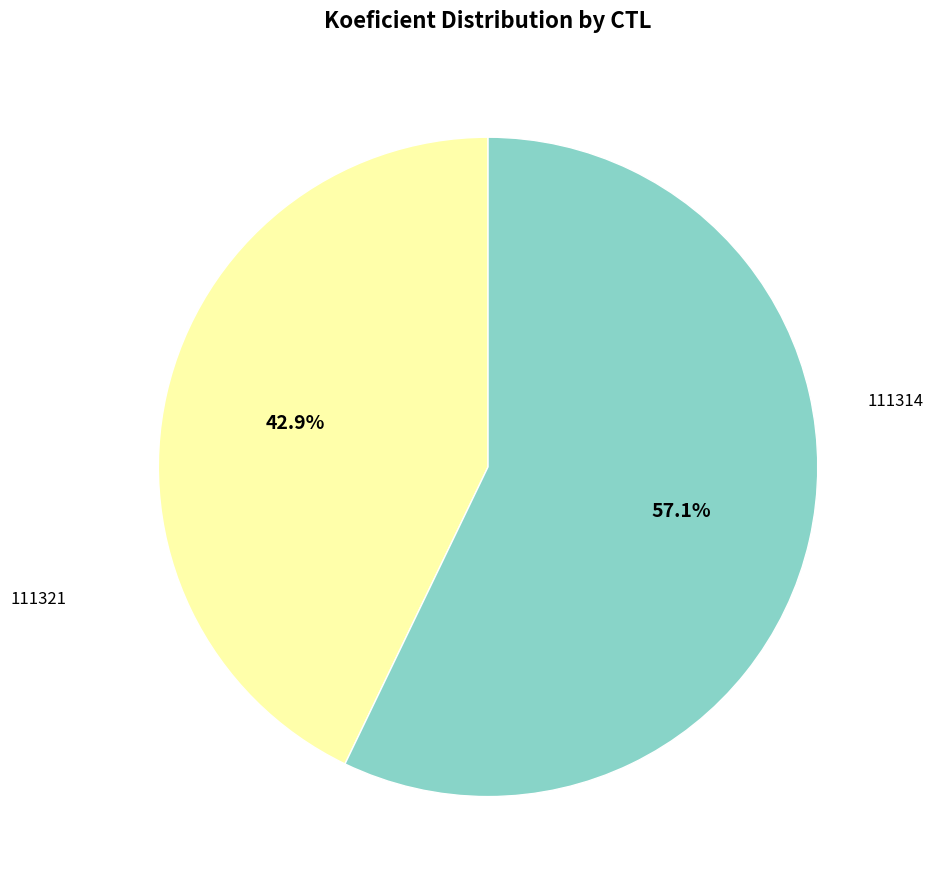

Does any single category account for the majority?

Yes